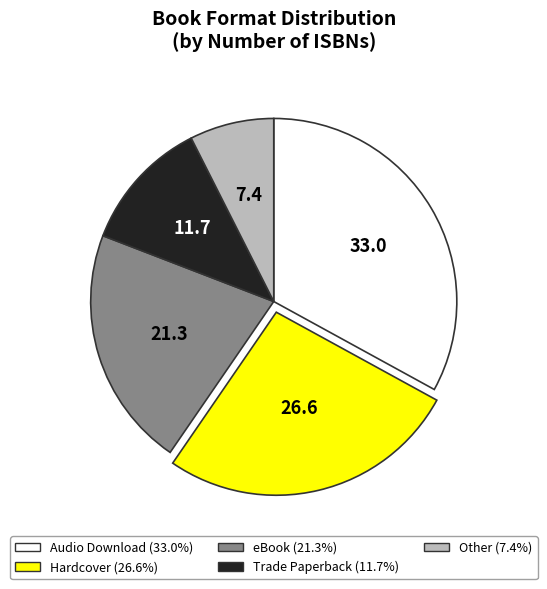

Which has a higher value, Other or eBook?

eBook